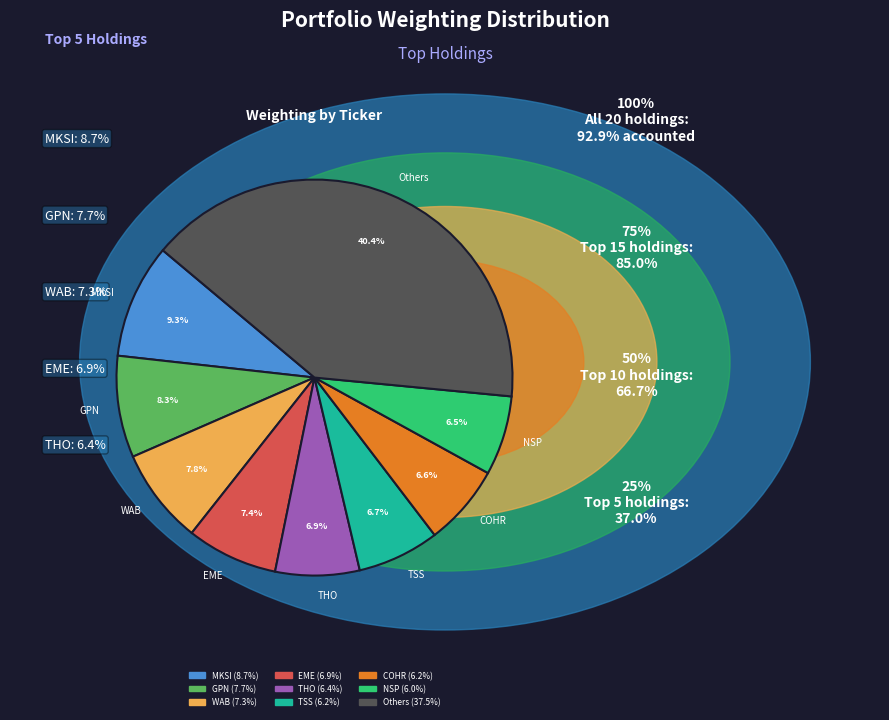

Which slice is the largest?

Others